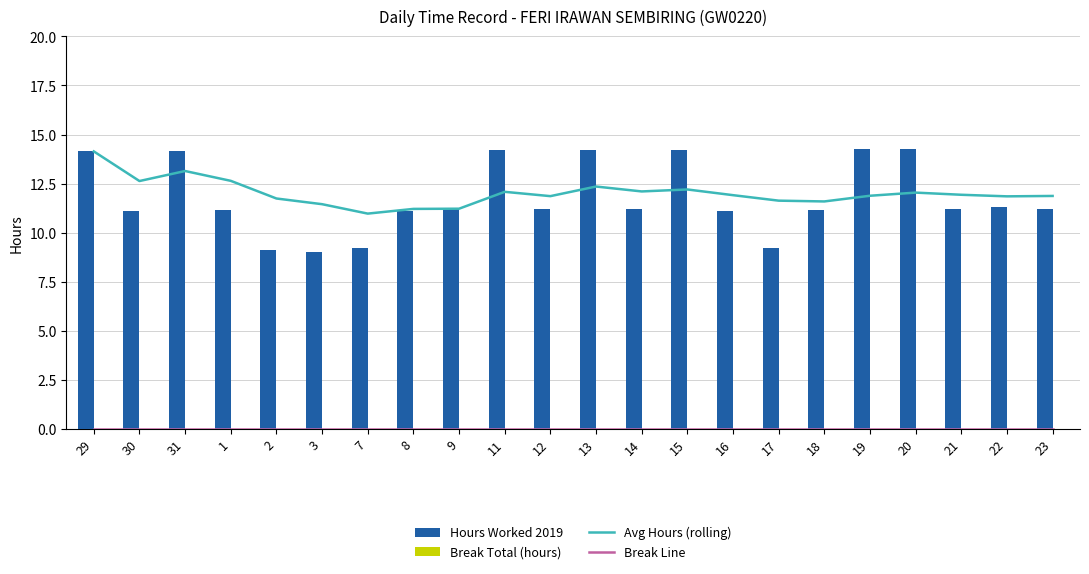

Rank the categories by Break Total (hours) value from lowest to highest.

29, 30, 31, 1, 2, 3, 7, 8, 9, 11, 12, 13, 14, 15, 16, 17, 18, 19, 20, 21, 22, 23